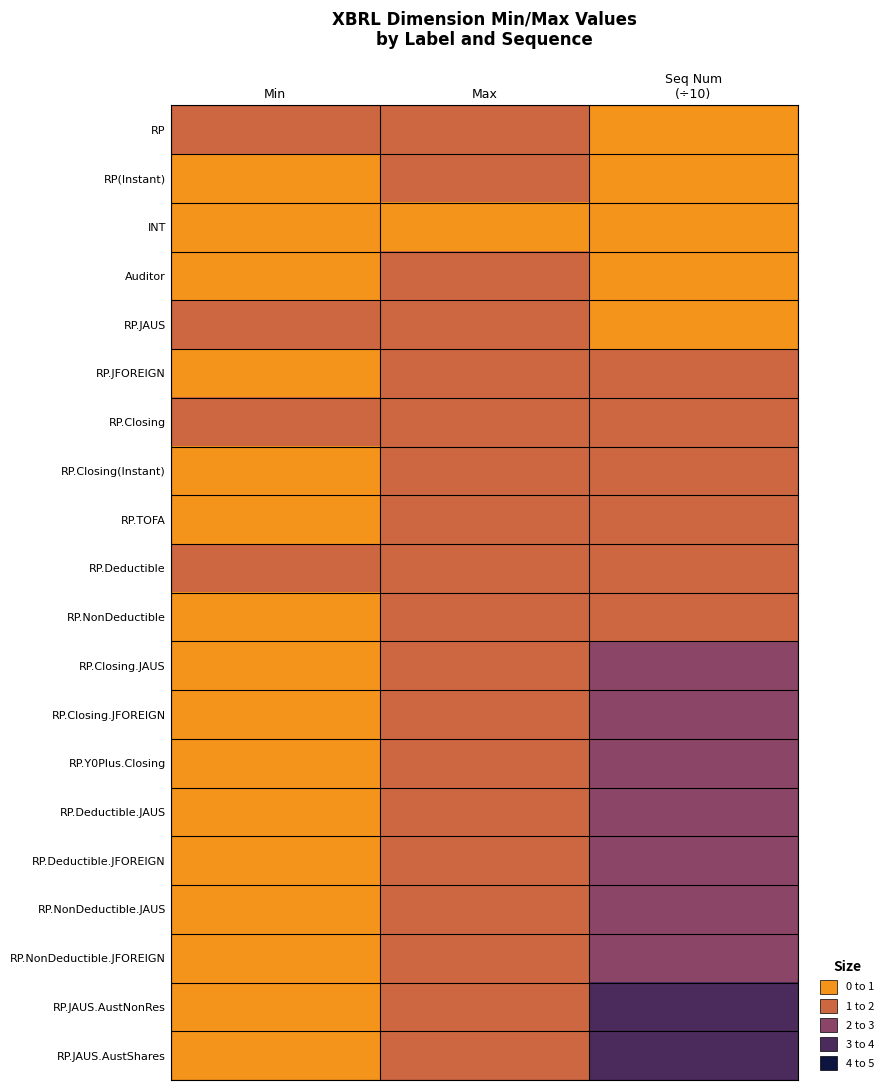

At which category is the sum across all series the highest?

Seq Num
(÷10)